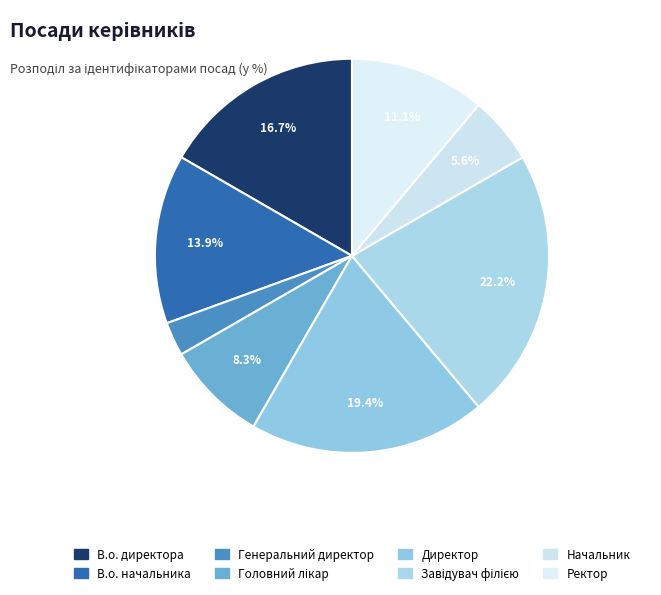

To the nearest percent, what is the difference between the Завідувач філією and Ректор slice percentages?

11%